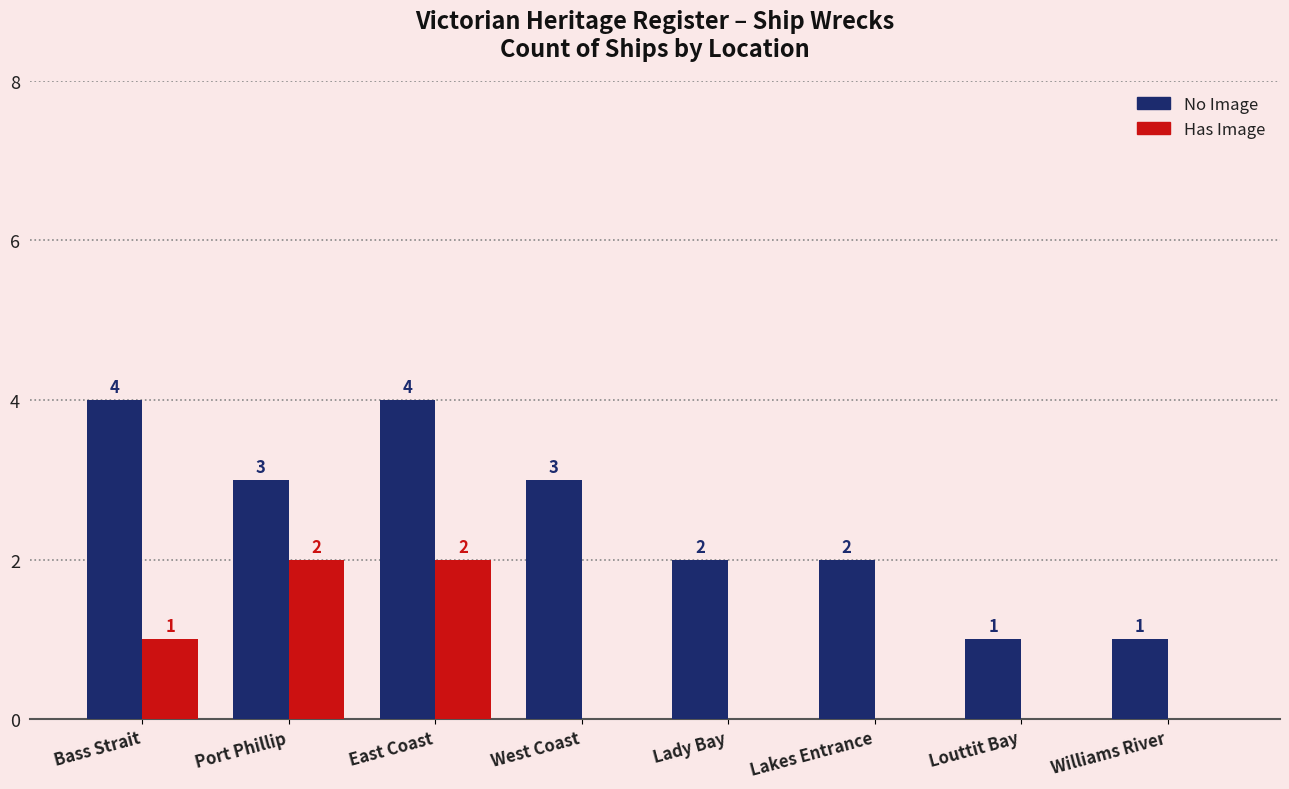

Which series has the largest total across all categories?

No Image